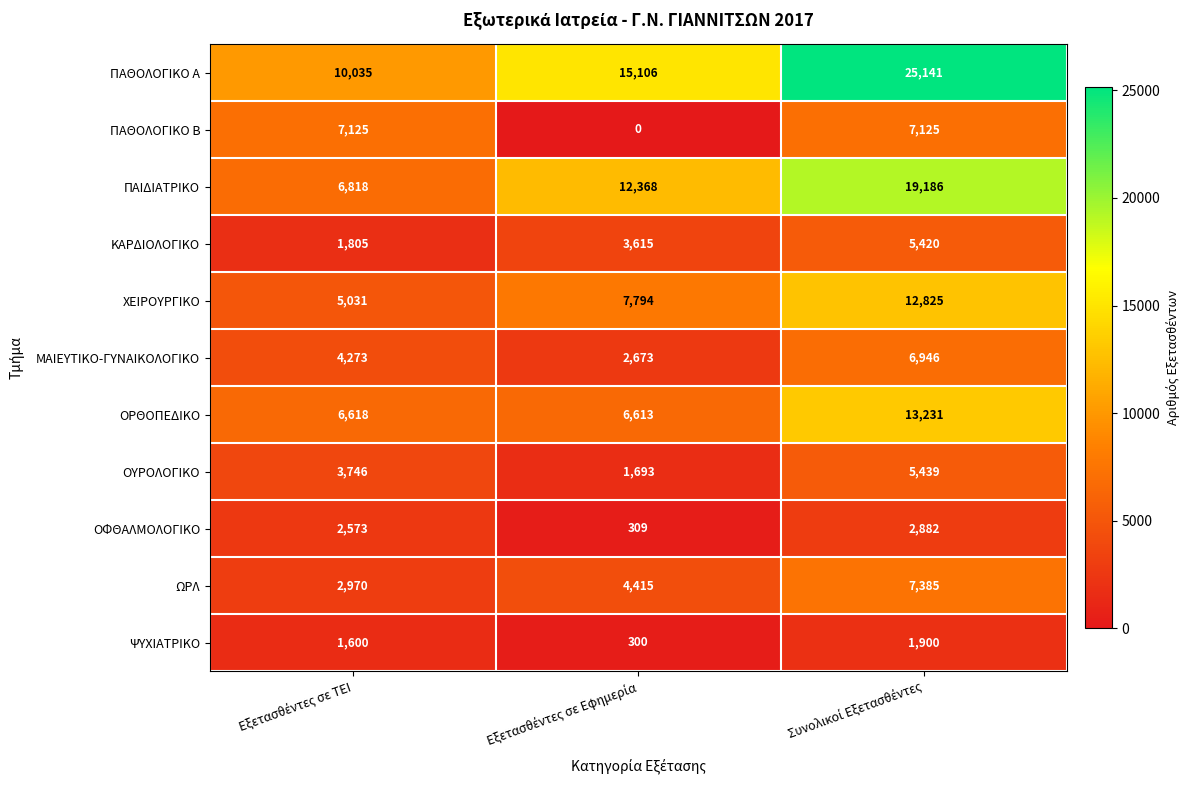

Rank the series by their maximum value, from highest to lowest.

ΠΑΘΟΛΟΓΙΚΟ Α, ΠΑΙΔΙΑΤΡΙΚΟ, ΟΡΘΟΠΕΔΙΚΟ, ΧΕΙΡΟΥΡΓΙΚΟ, ΩΡΛ, ΠΑΘΟΛΟΓΙΚΟ Β, ΜΑΙΕΥΤΙΚΟ-ΓΥΝΑΙΚΟΛΟΓΙΚΟ, ΟΥΡΟΛΟΓΙΚΟ, ΚΑΡΔΙΟΛΟΓΙΚΟ, ΟΦΘΑΛΜΟΛΟΓΙΚΟ, ΨΥΧΙΑΤΡΙΚΟ